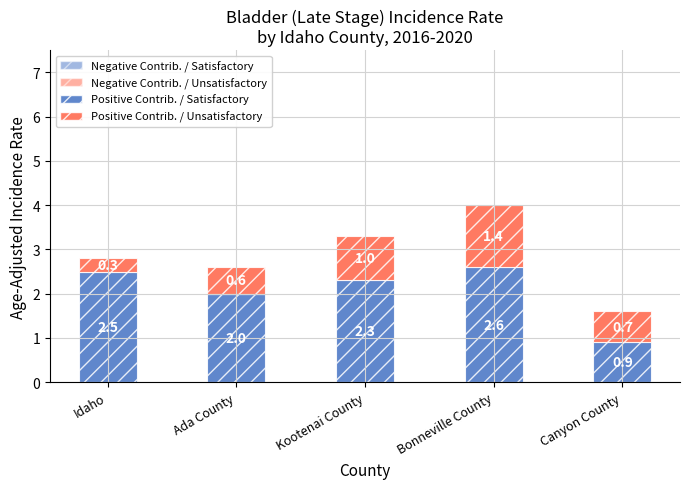

What is the approximate value of Positive Contrib. / Satisfactory at Canyon County?

0.9